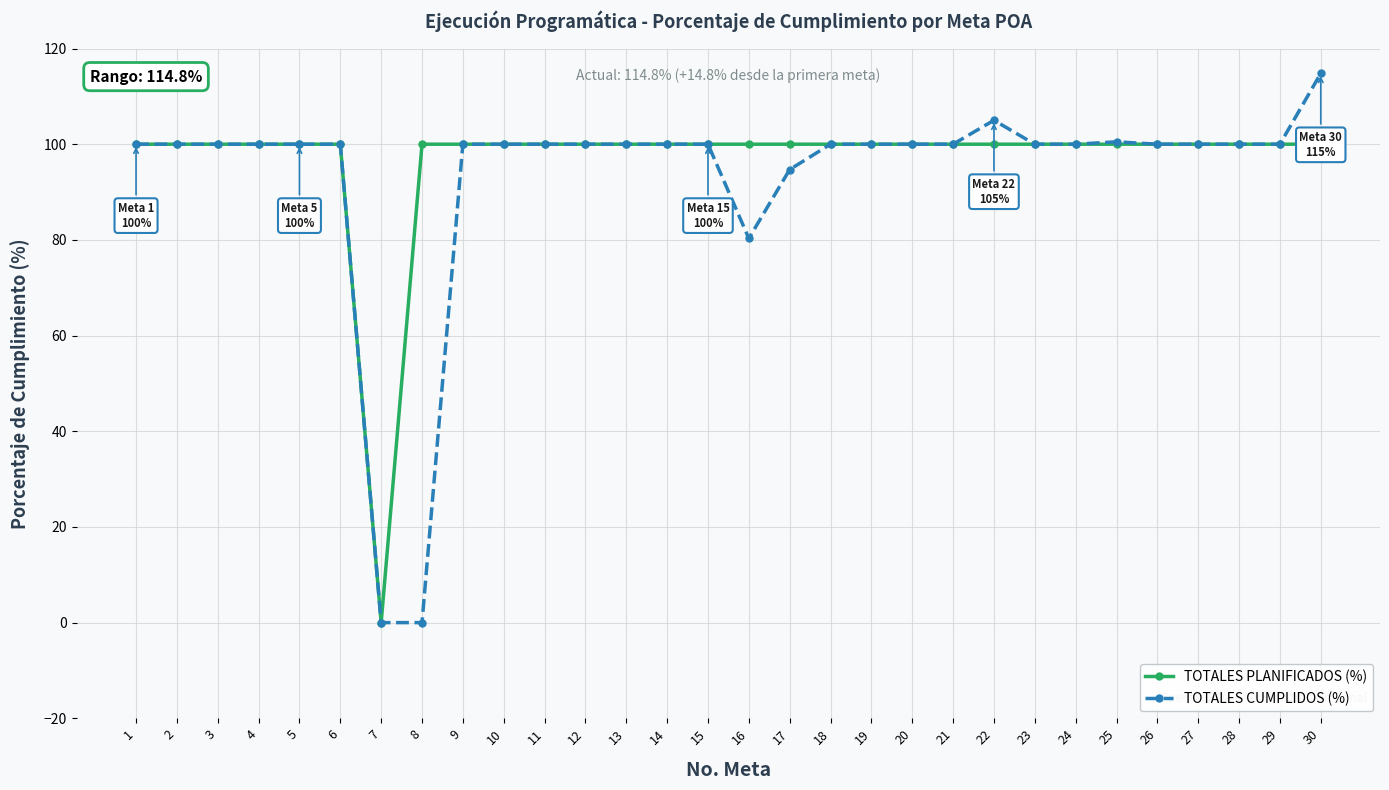

True or false: TOTALES PLANIFICADOS (%) has a value of 100.0 at 9.

True